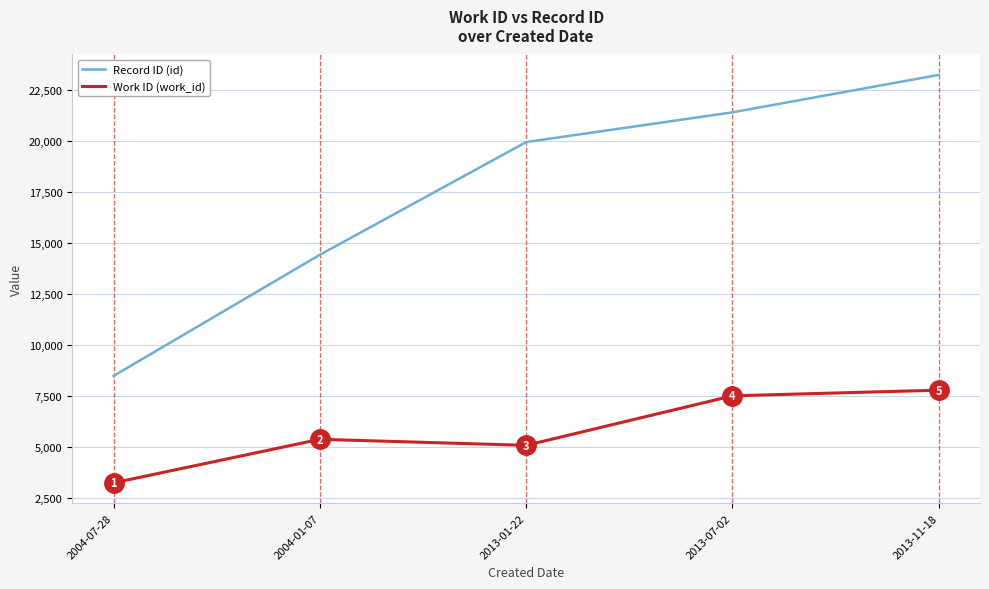

What is the difference between the maximum and second lowest values in the Work ID (work_id) series?

2708